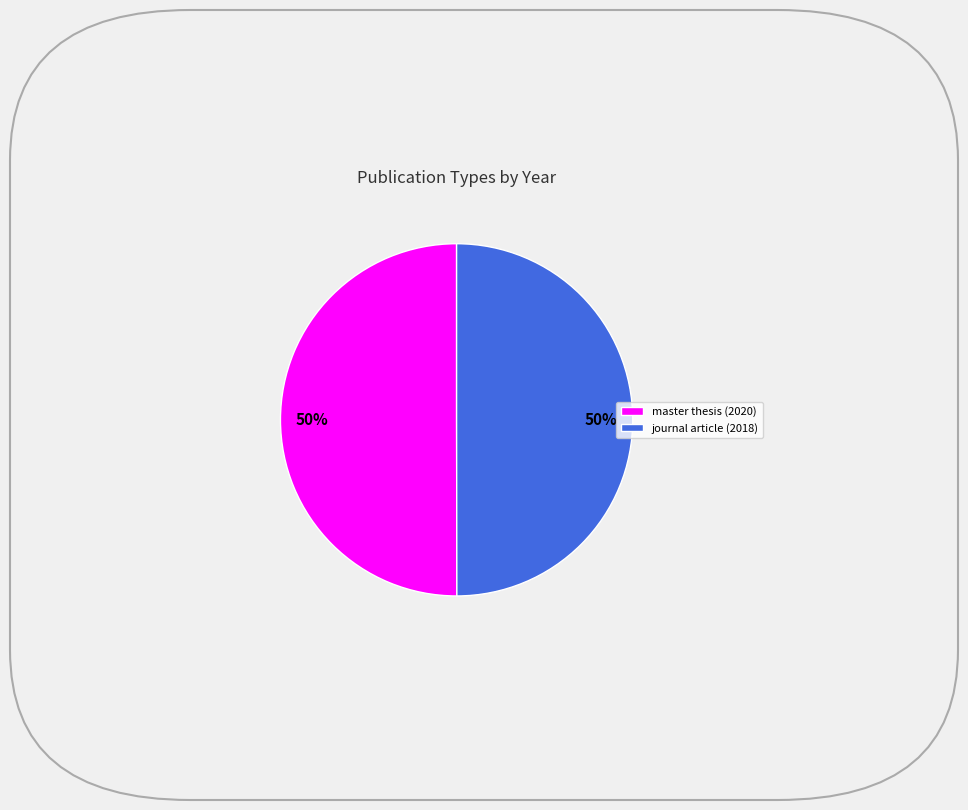

Combined, do journal article (2018) and master thesis (2020) account for over 50%?

Yes